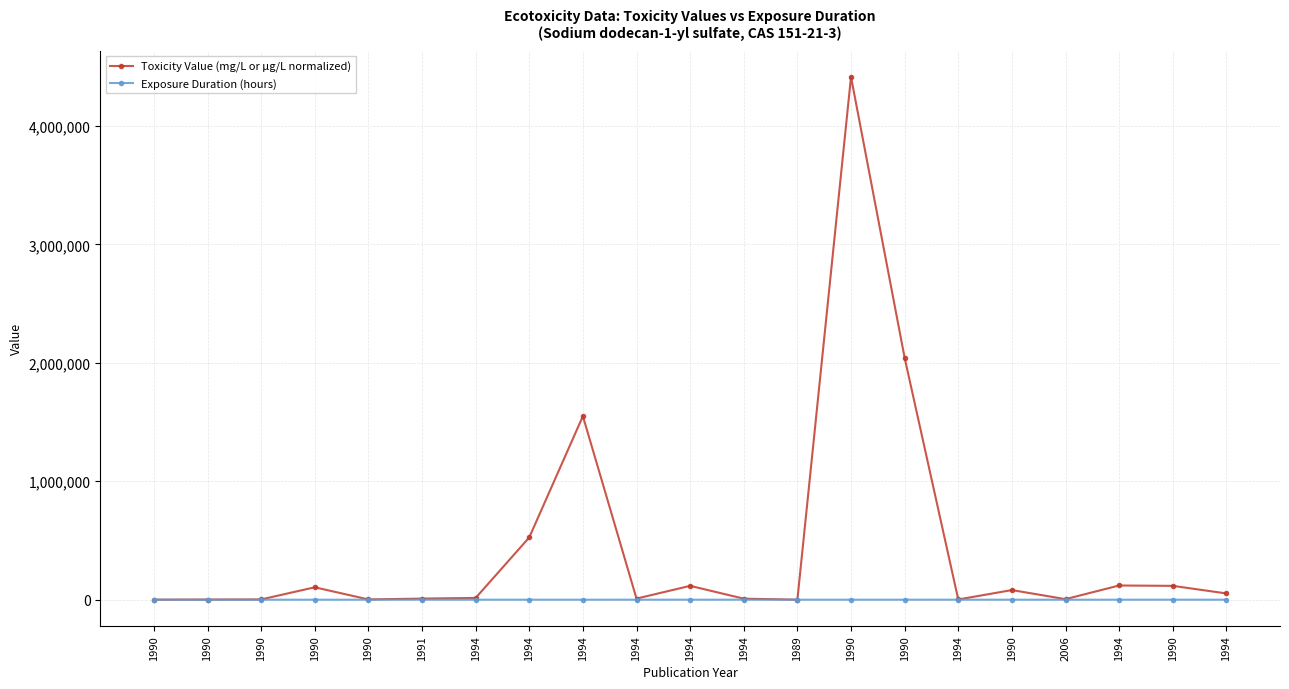

What are all the series names shown in the legend?

Toxicity Value (mg/L or μg/L normalized), Exposure Duration (hours)